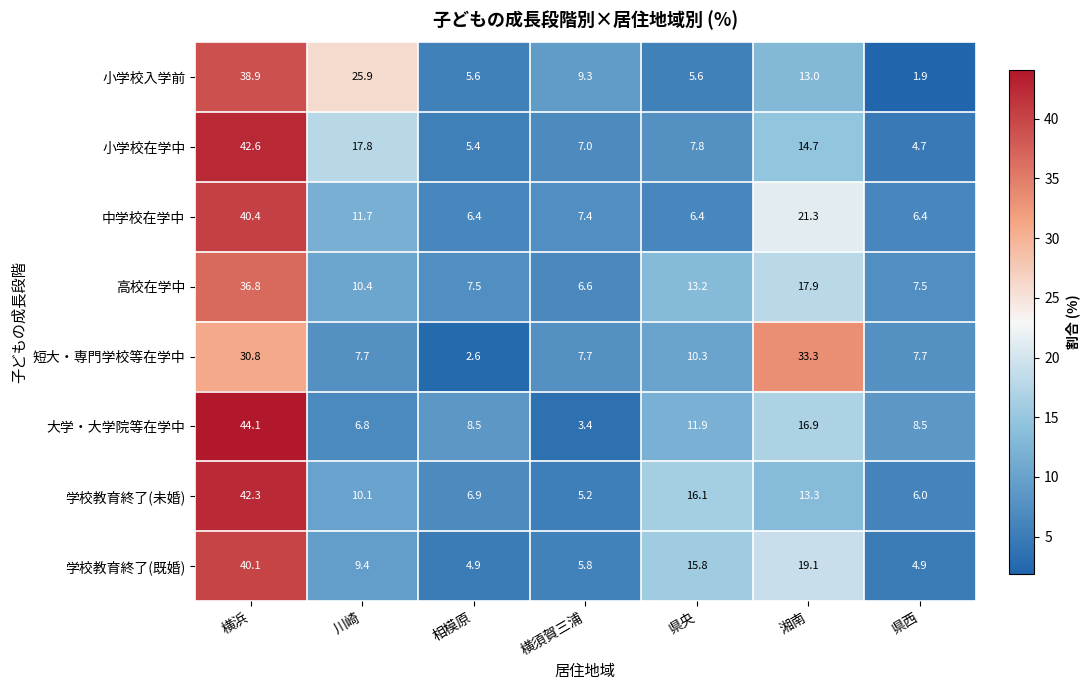

What is the difference between the 小学校在学中 values at 県央 and 横浜?

34.8